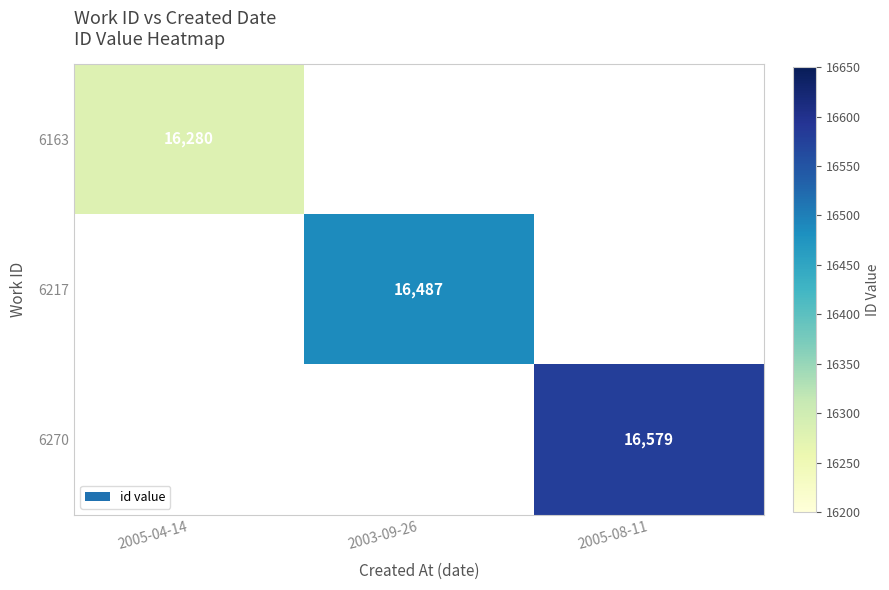

Is it true that 6217 equals 23656 at 2003-09-26?

False